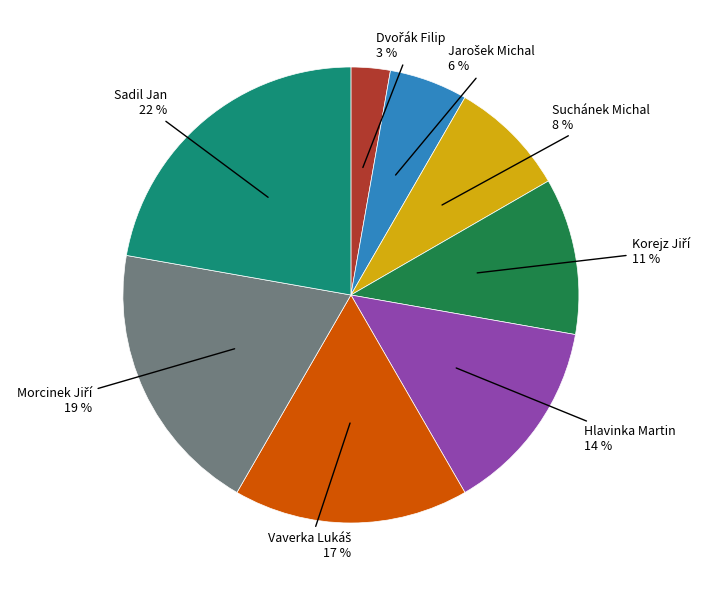

Count the number of slices in the pie.

8